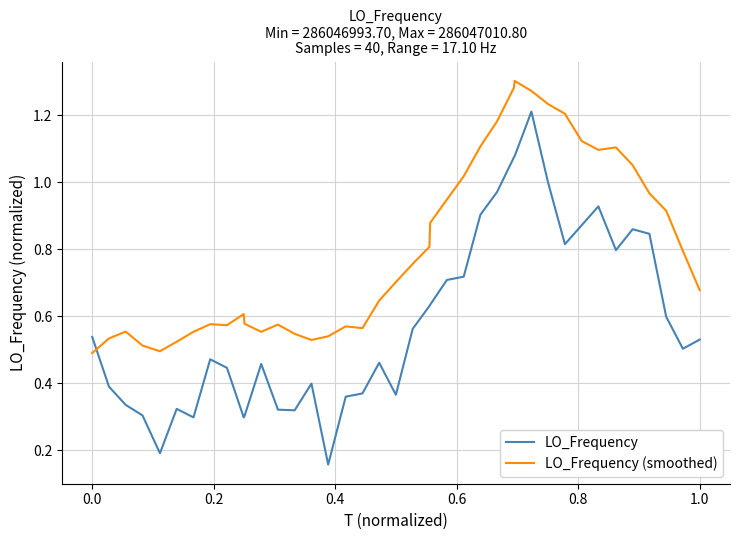

List the series in order of their overall mean, highest first.

LO_Frequency (smoothed), LO_Frequency